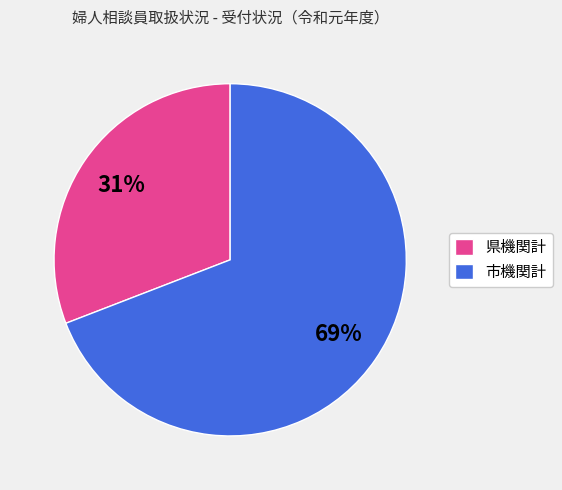

Approximately how many times larger is the value at 市機関計 compared to 県機関計?

2.2